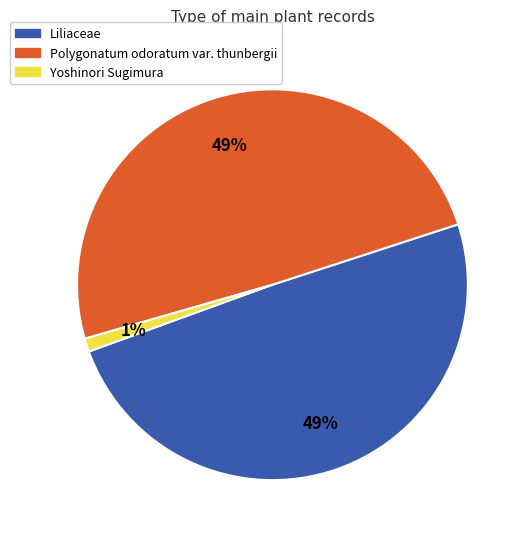

How many segments does this pie chart have?

3